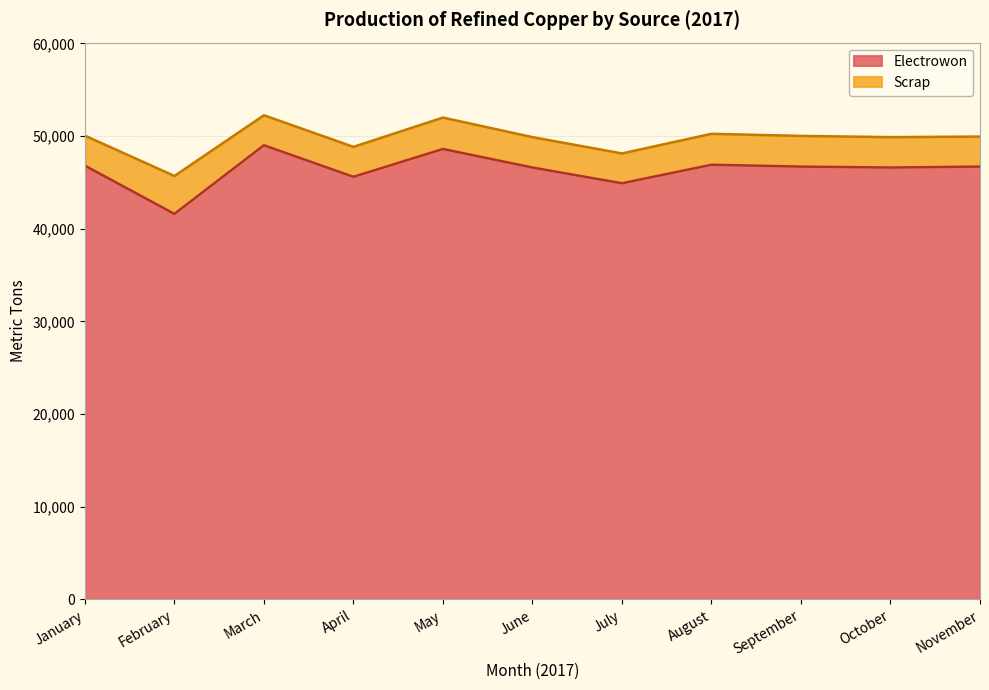

Is it true that the value at September is 22052?

False